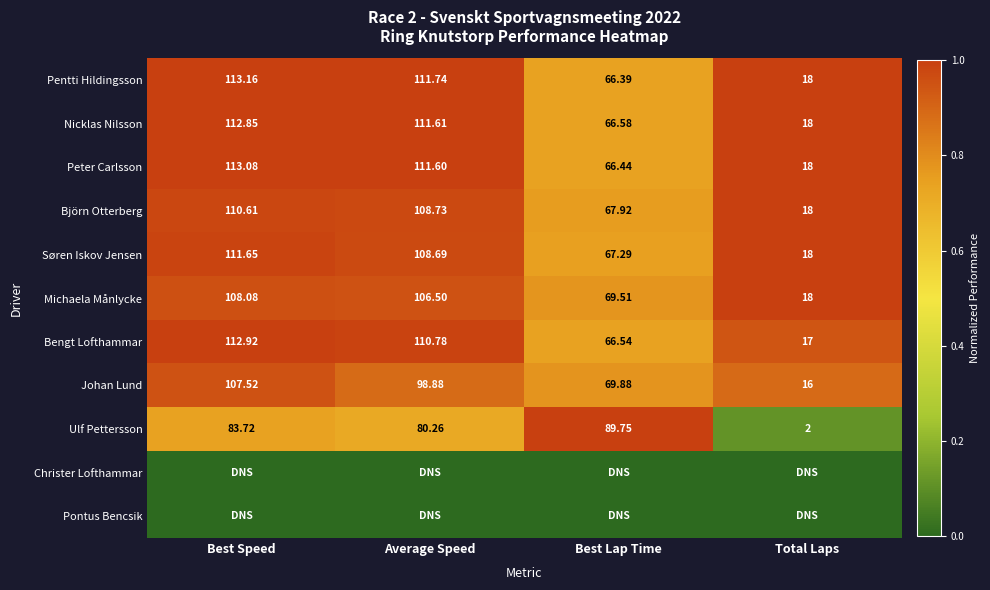

Is it true that Søren Iskov Jensen equals 1.6 at Best Speed?

False